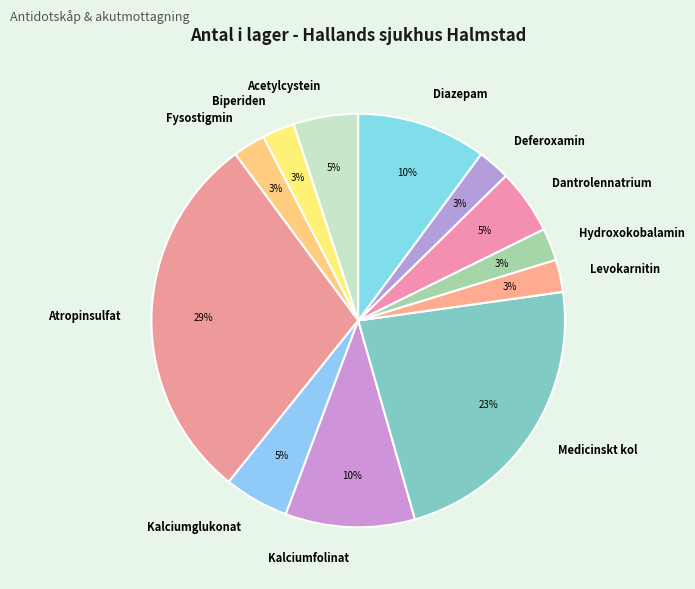

Combined, do Hydroxokobalamin and Deferoxamin account for over 50%?

No